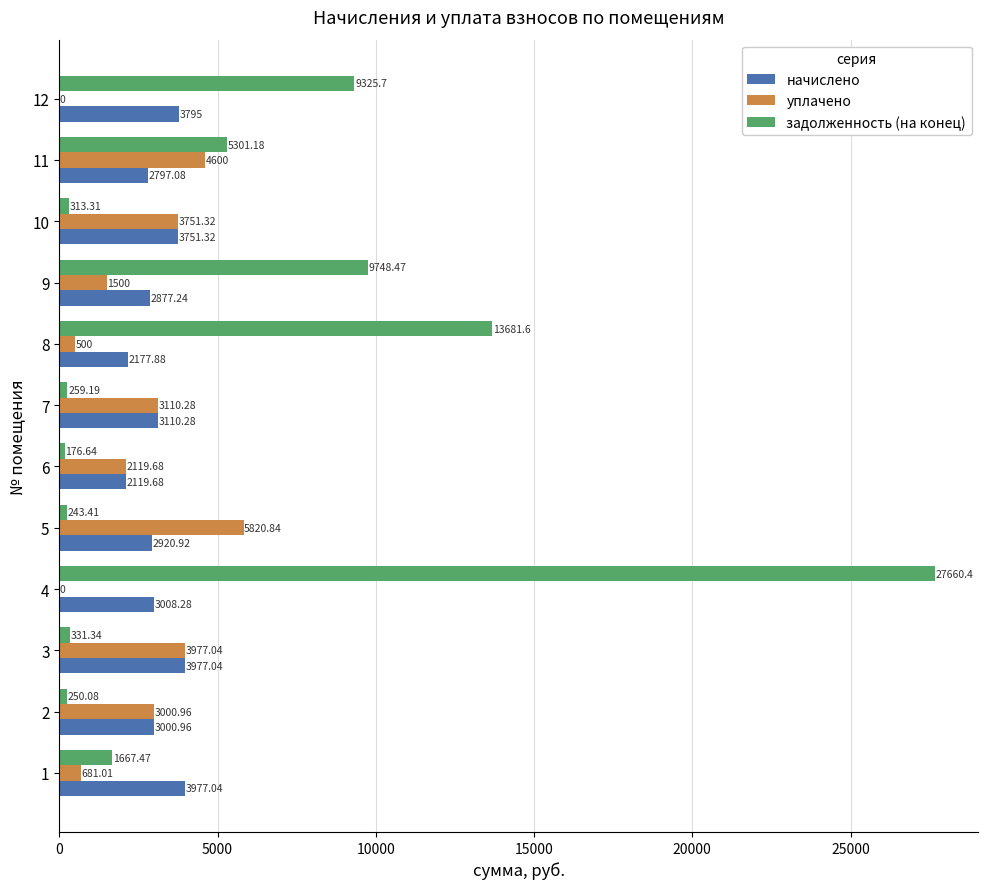

What is the sum of all начислено values?

37512.7